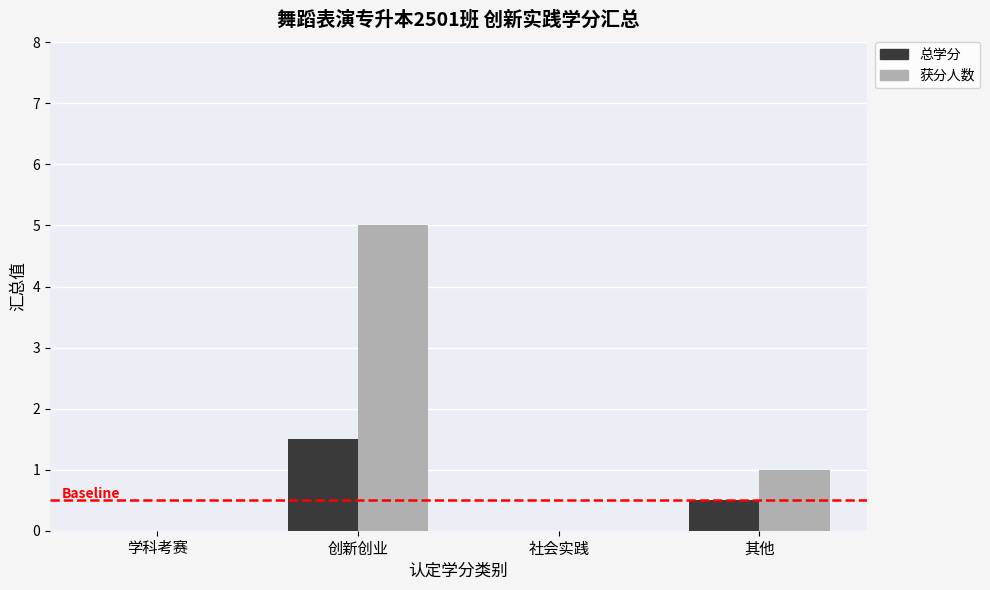

Is the value of 获分人数 at 创新创业 greater than the value of 总学分 at 社会实践?

Yes